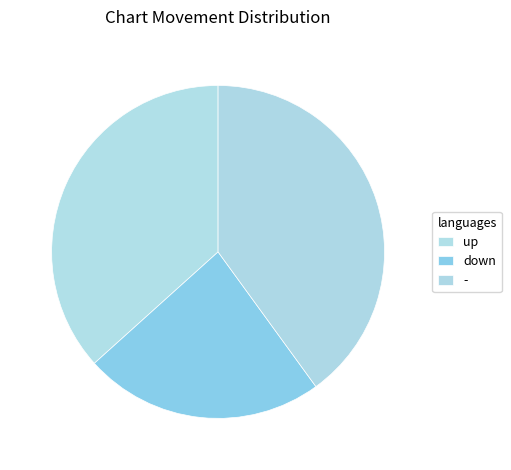

To the nearest percent, what is the difference between the - and down slice percentages?

17%